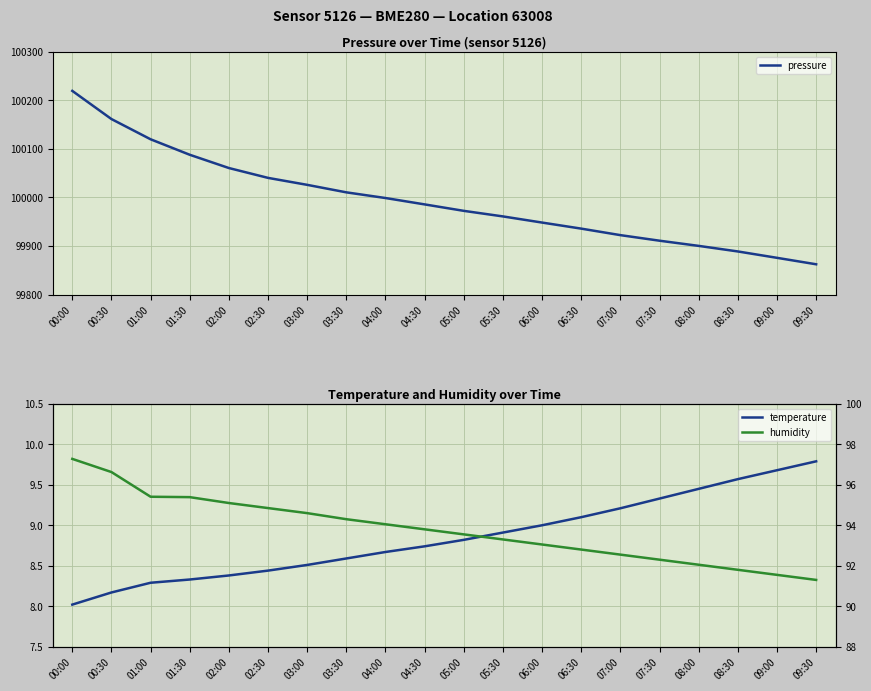

What is the difference between the maximum and second lowest values in the humidity series?

5.7